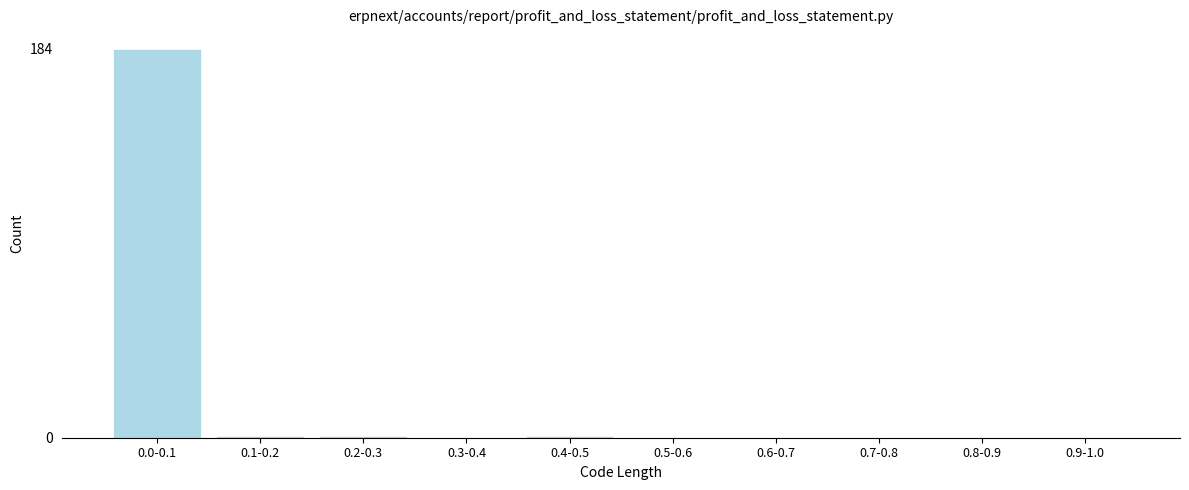

Reading left to right, transcribe all the data shown in this chart.

0.0-0.1=184	0.1-0.2=1	0.2-0.3=1	0.3-0.4=0	0.4-0.5=1	0.5-0.6=0	0.6-0.7=0	0.7-0.8=0	0.8-0.9=0	0.9-1.0=0